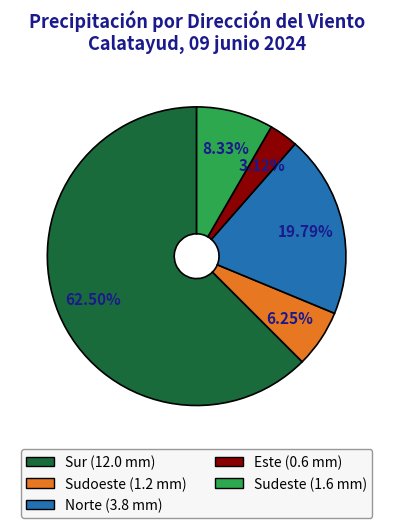

Is there any slice that represents more than half of the pie?

Yes